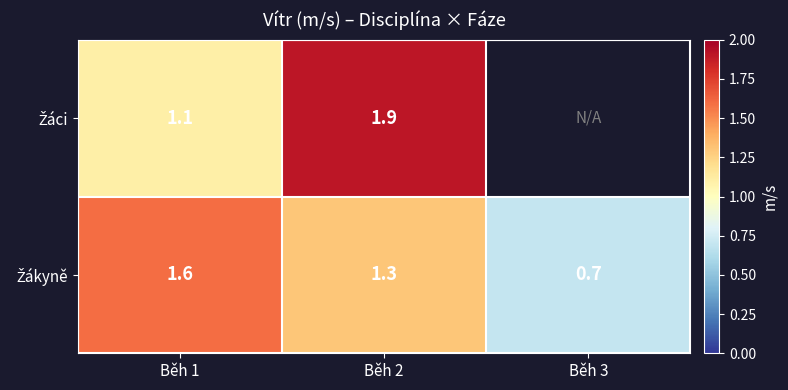

What is the spread (max minus min) of values at Běh 1?

0.5